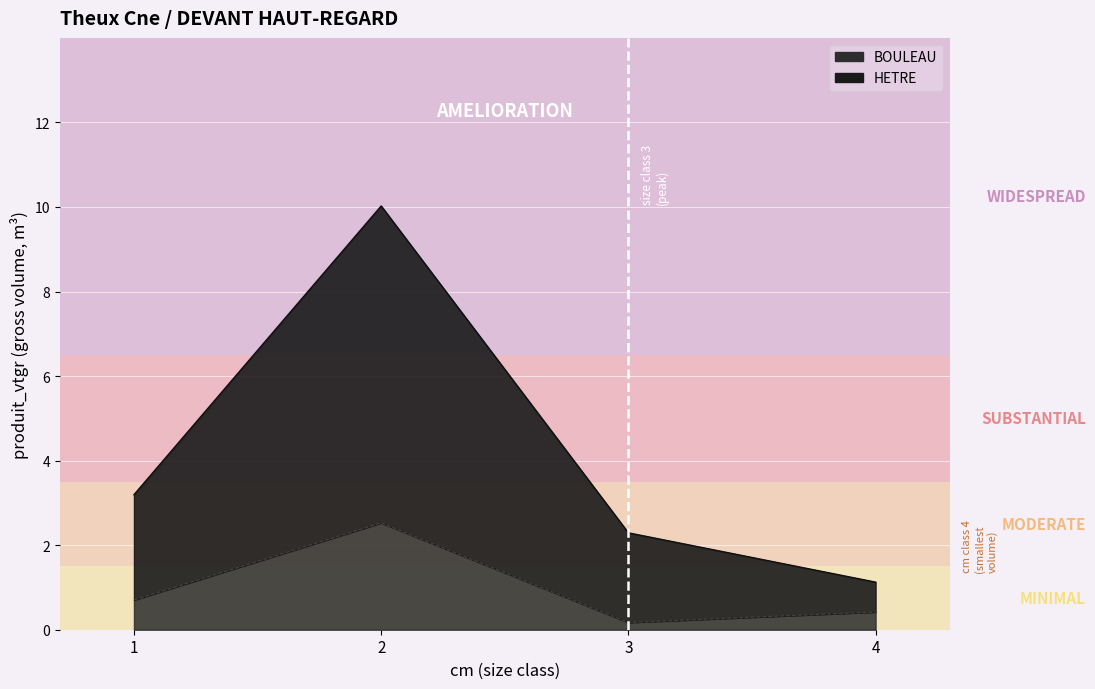

Is the value of HETRE at 4 greater than the value of BOULEAU at 4?

Yes